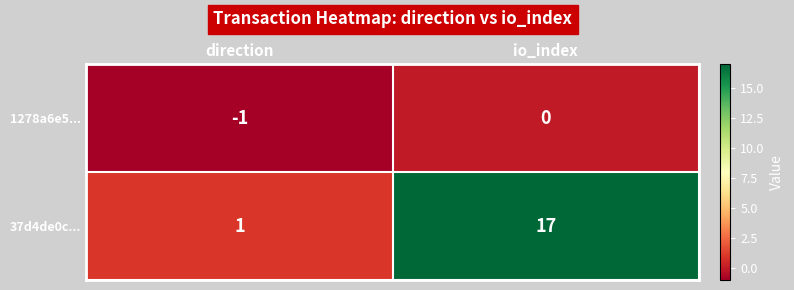

What is the difference between the maximum and minimum values in the 37d4de0c... series?

16